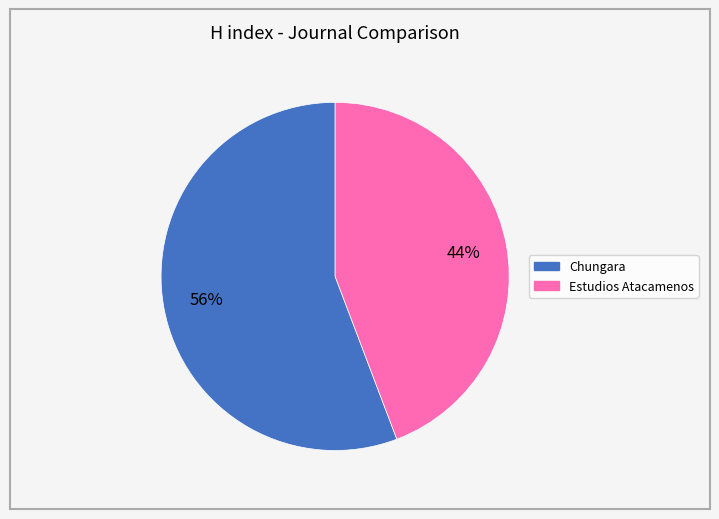

What percentage is the Estudios Atacamenos slice, to the nearest percent?

44%